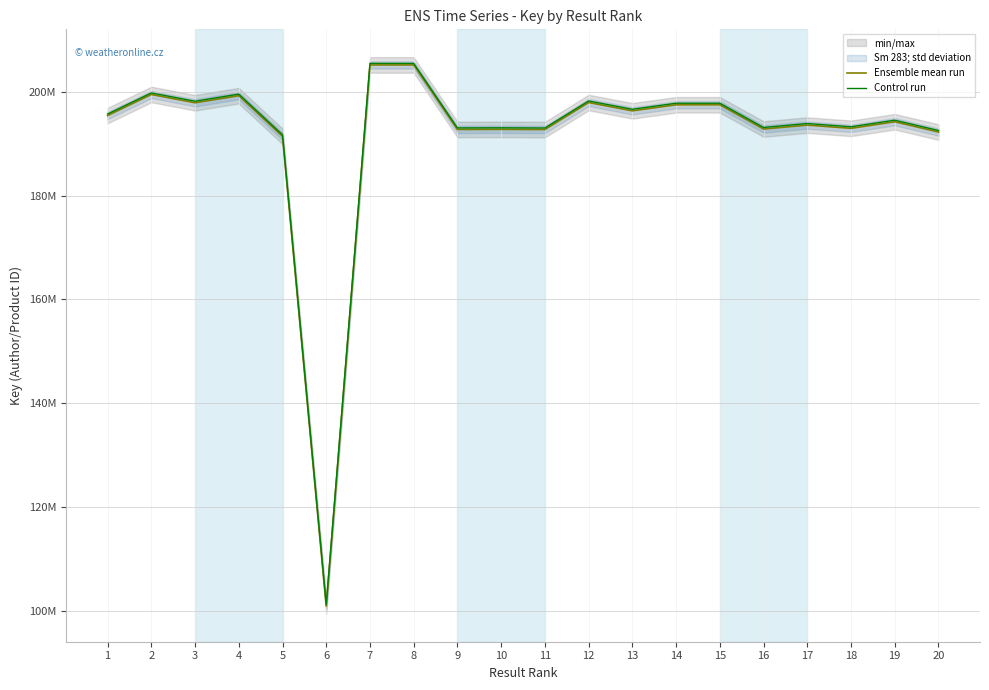

Between 5 and 18, which series saw the biggest shift?

Ensemble mean run